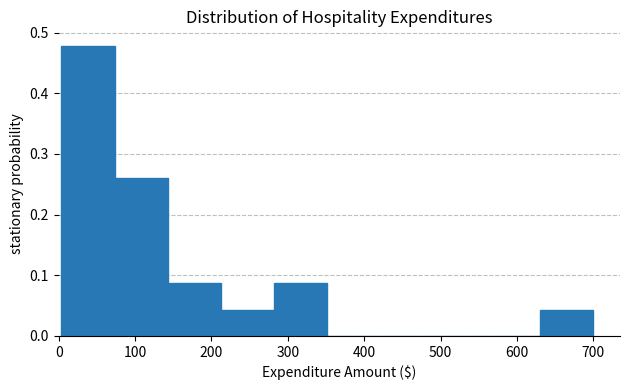

Reading left to right, list every bar in this chart as the range it spans on the x-axis followed by its height. Neither the bar edges nor the heights are printed on the chart, so give them approximately, as read against the axes.

0 to 70: 0.48
70 to 140: 0.26
140 to 210: 0.09
210 to 280: 0.04
280 to 350: 0.09
350 to 420: 0
420 to 490: 0
490 to 560: 0
560 to 630: 0
630 to 700: 0.04